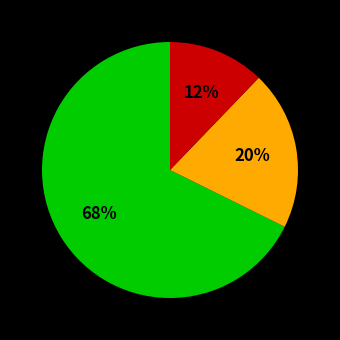

To the nearest percent, what is the average slice percentage?

33%